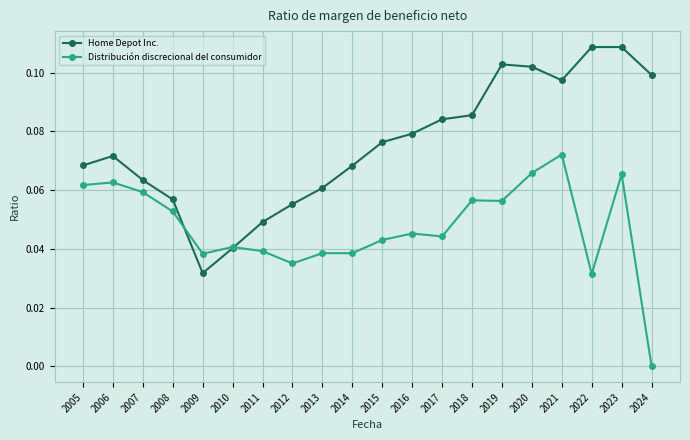

What is the sum of all Home Depot Inc. values?

1.5